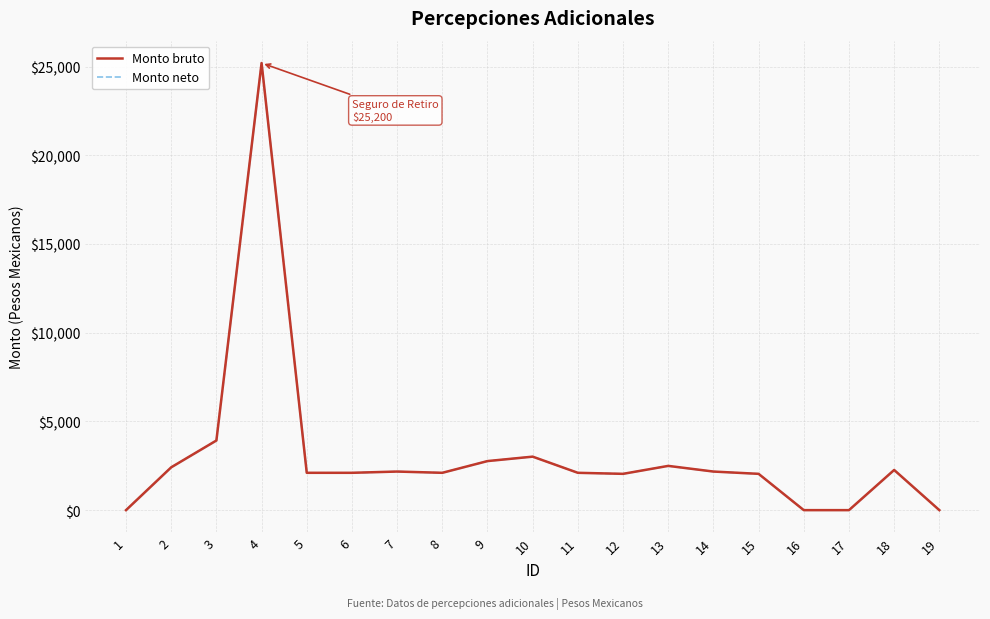

Reading left to right, list all the values displayed in this chart.

Monto bruto: 0.0	2413.7	3924.8	25200.0	2103.9	2103.9	2174.6	2103.9	2765.0	3014.8	2103.9	2045.7	2494.0	2174.6	2045.7	0.0	0.0	2264.3	0.0
Monto neto: 0.0	2413.7	3924.8	25200.0	2103.9	2103.9	2174.6	2103.9	2765.0	3014.8	2103.9	2045.7	2494.0	2174.6	2045.7	0.0	0.0	2264.3	0.0